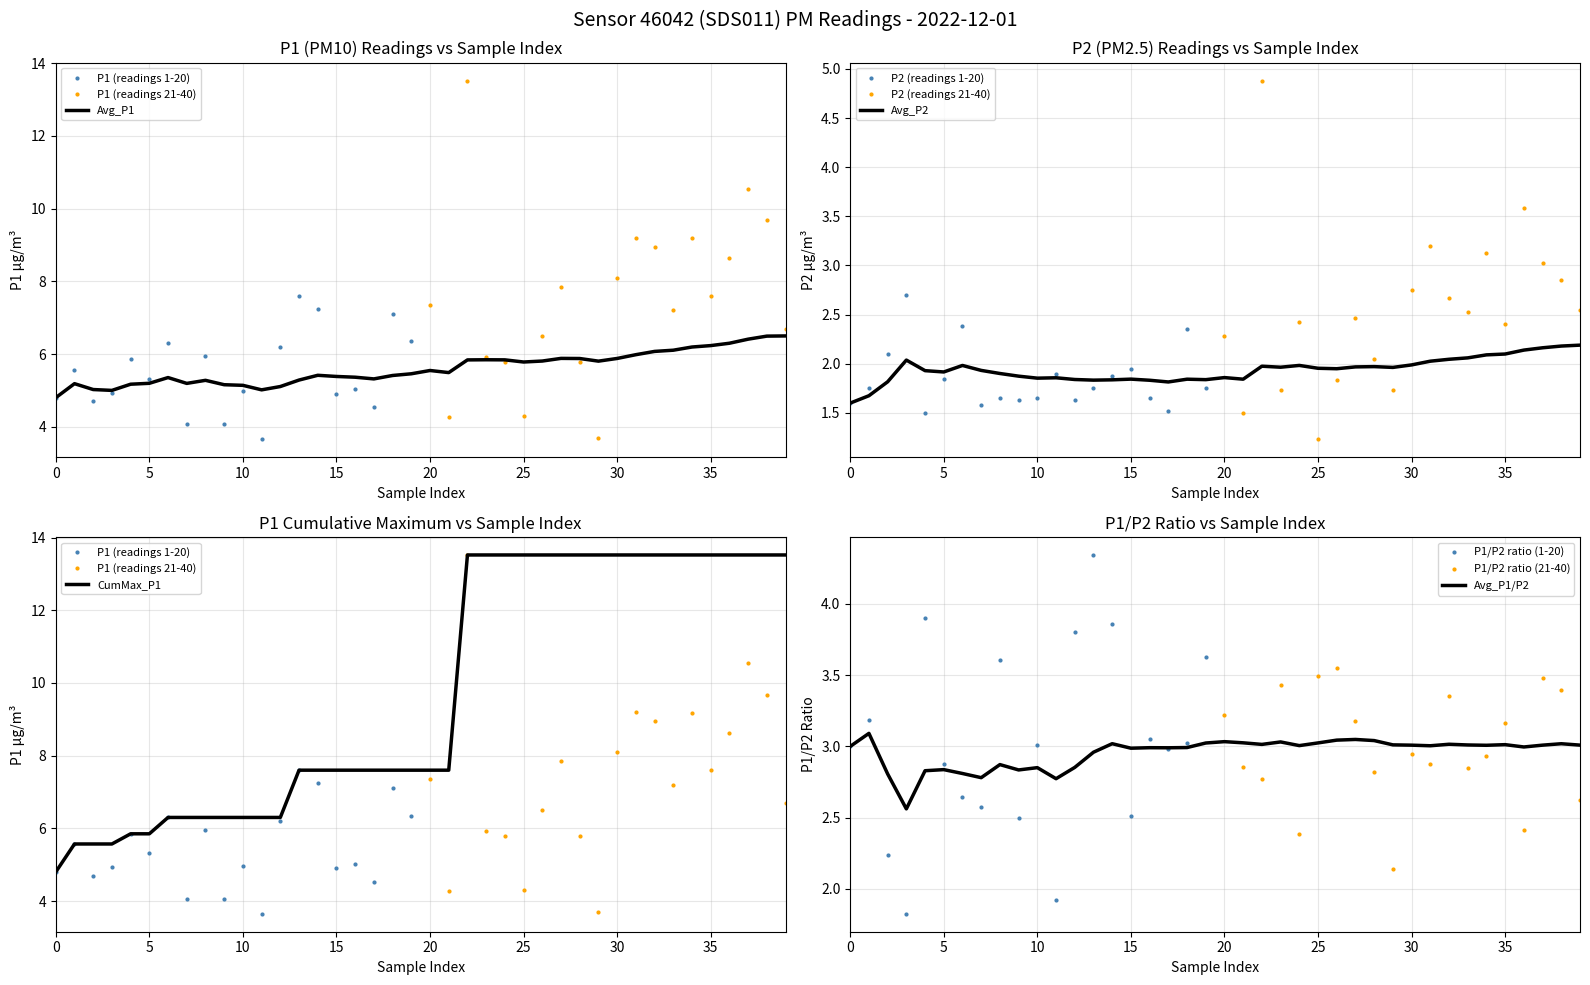

What is the value of the P1 point at the 18th from the left?

5.4